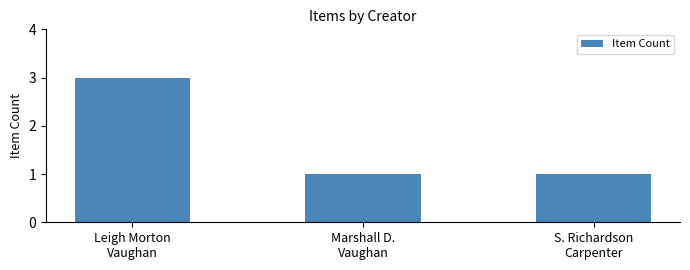

Does the chart contain stacked bars?

No